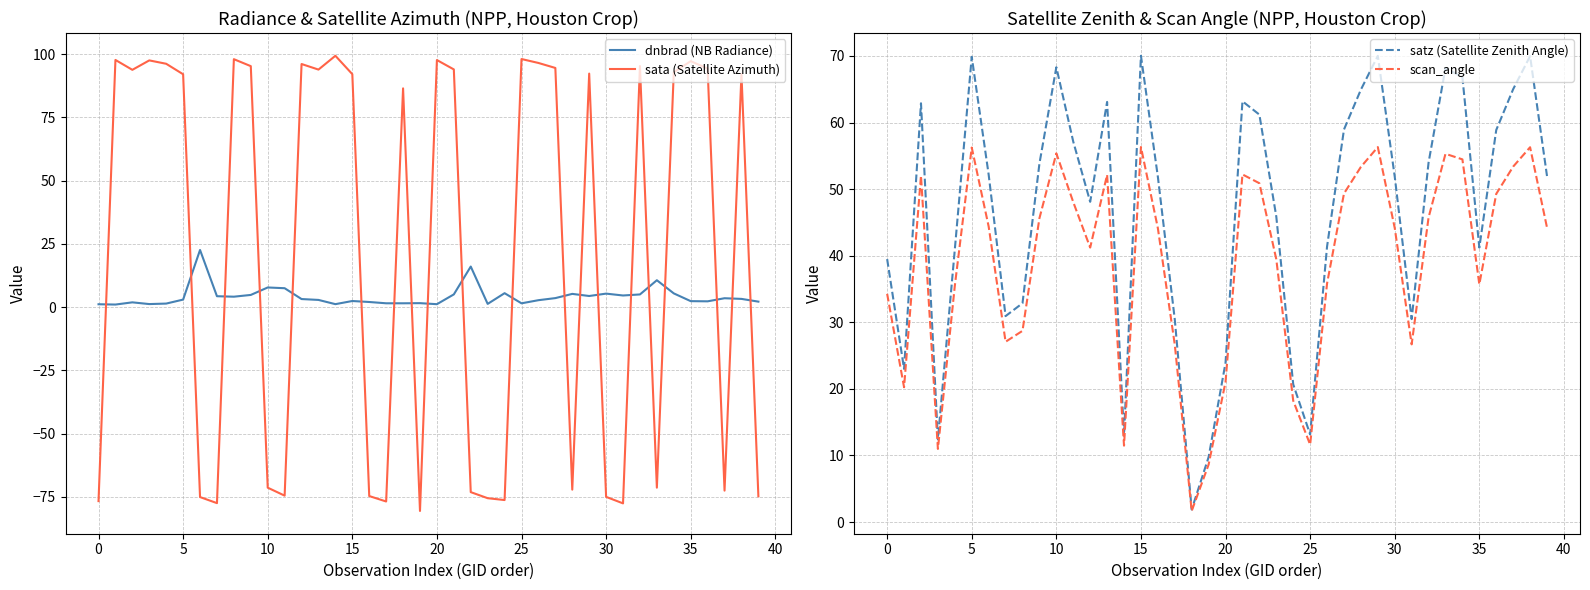

True or false: dnbrad (NB Radiance) and sata (Satellite Azimuth) cross at least once.

True